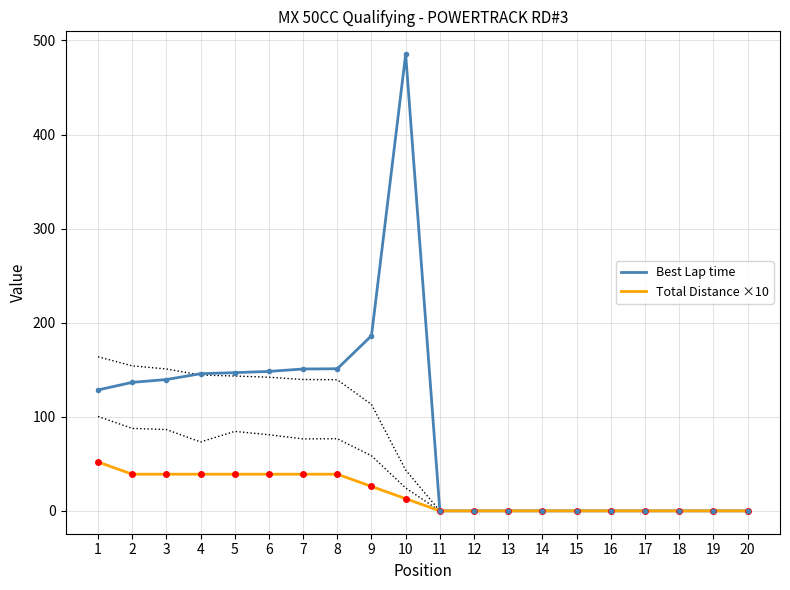

Where does the Total Distance ×10 series first go above 13?

1